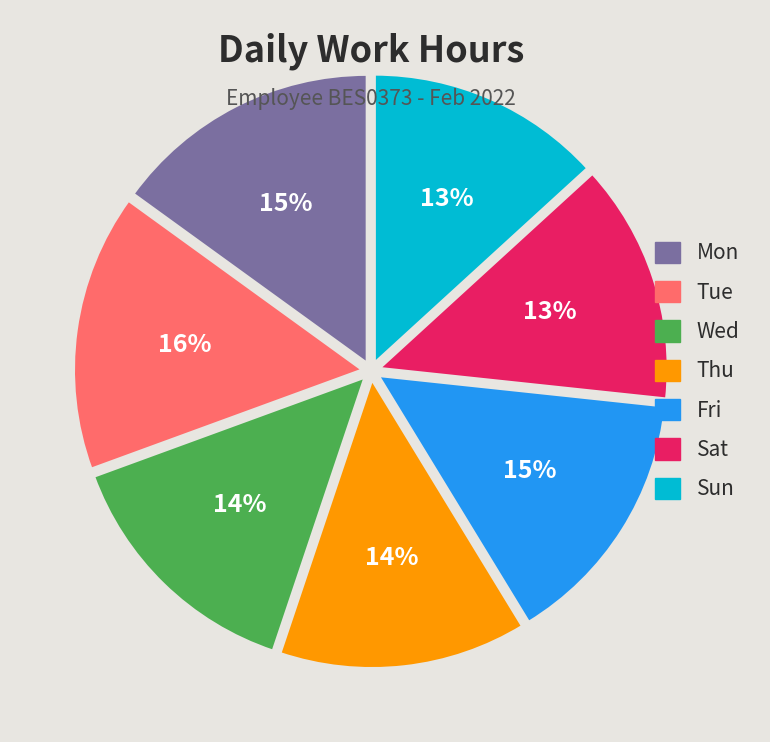

Is there a majority slice in this chart?

No